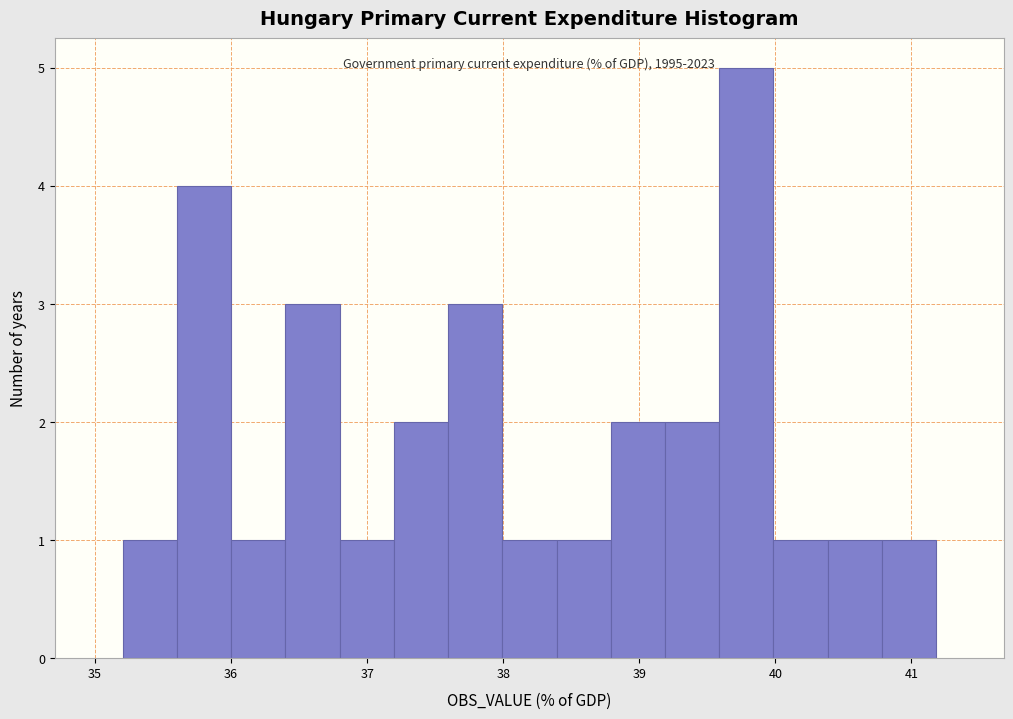

Around what value on the x-axis is the tallest bar? Give the approximate position of its centre, as read against the axis.

39.8